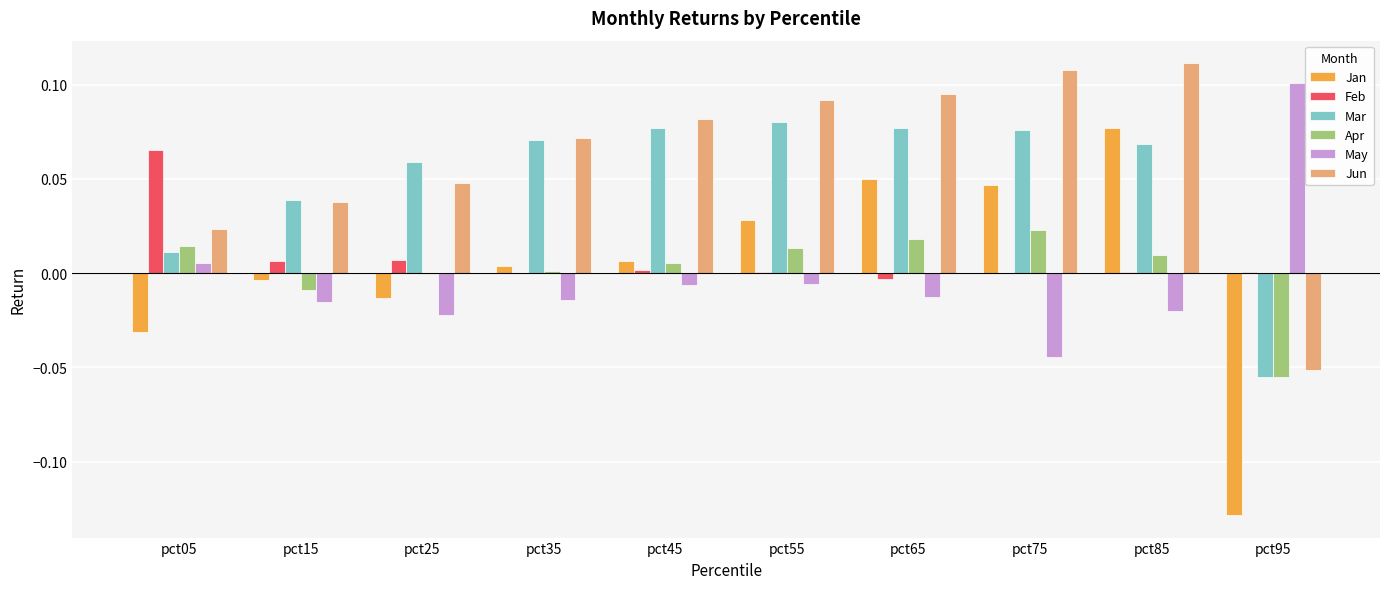

Is the value of Apr at pct75 greater than the value of May at pct65?

Yes